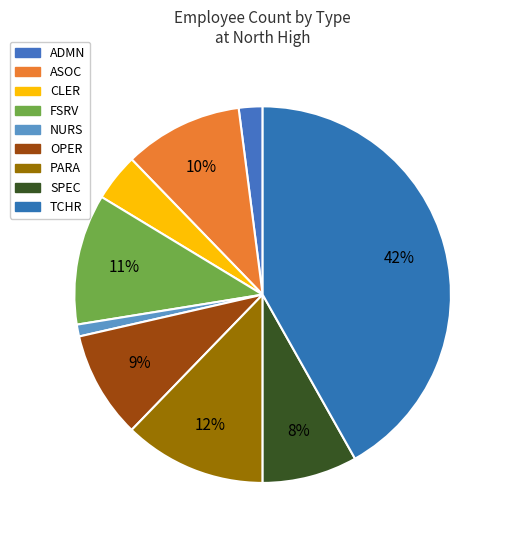

How many slices are in this pie chart?

9